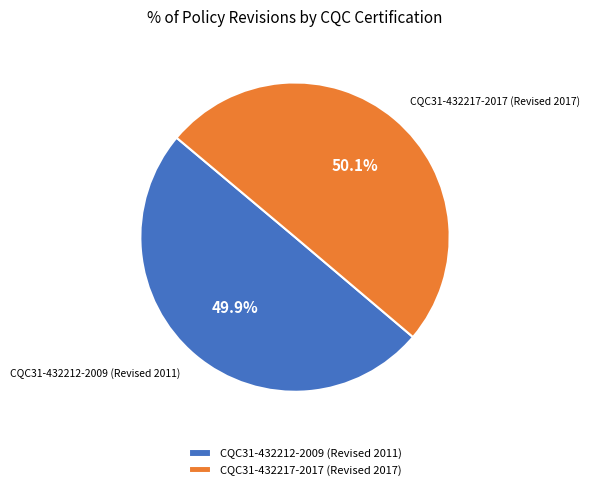

How much of the chart is everything except CQC31-432212-2009 (Revised 2011)?

50.1%